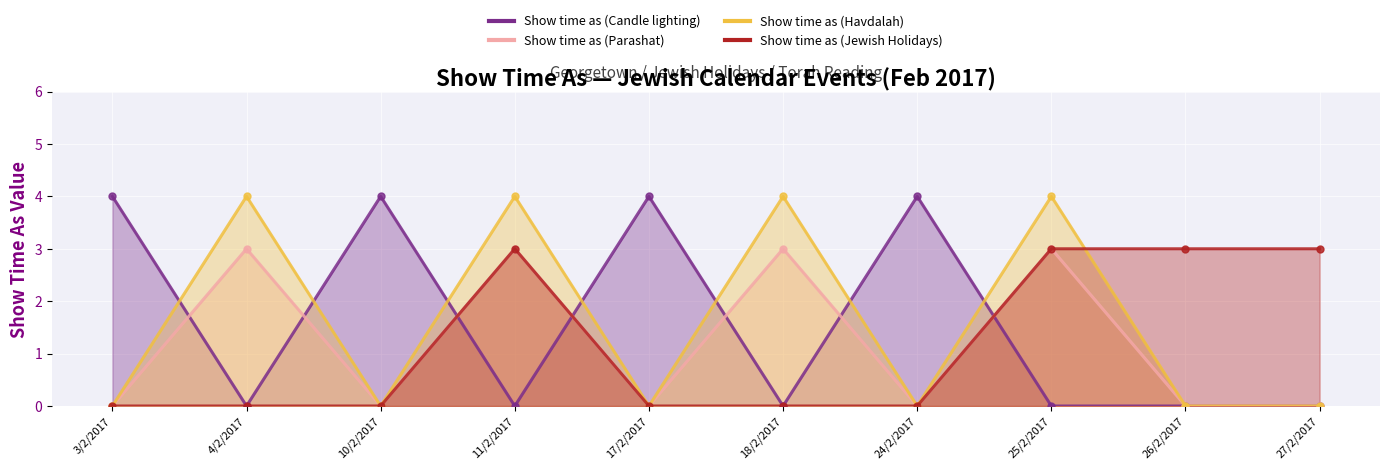

What is the sum of all Show time as (Parashat) values?

12